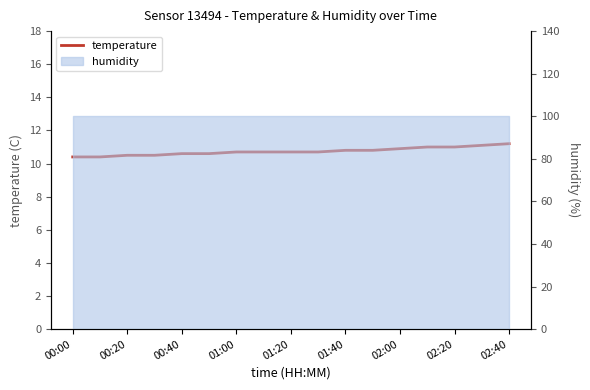

How many lines are shown in the chart?

1